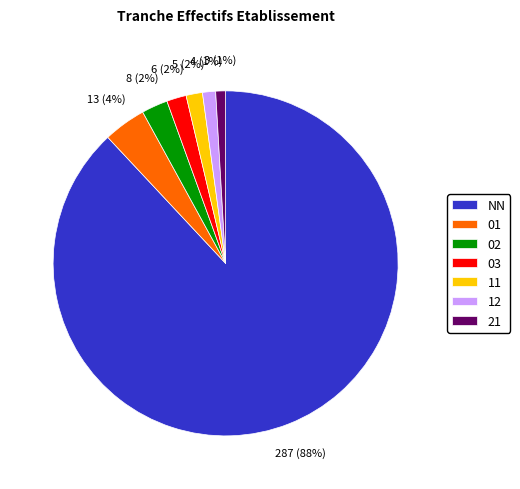

To the nearest percent, what is the difference between the NN and 02 slice percentages?

86%